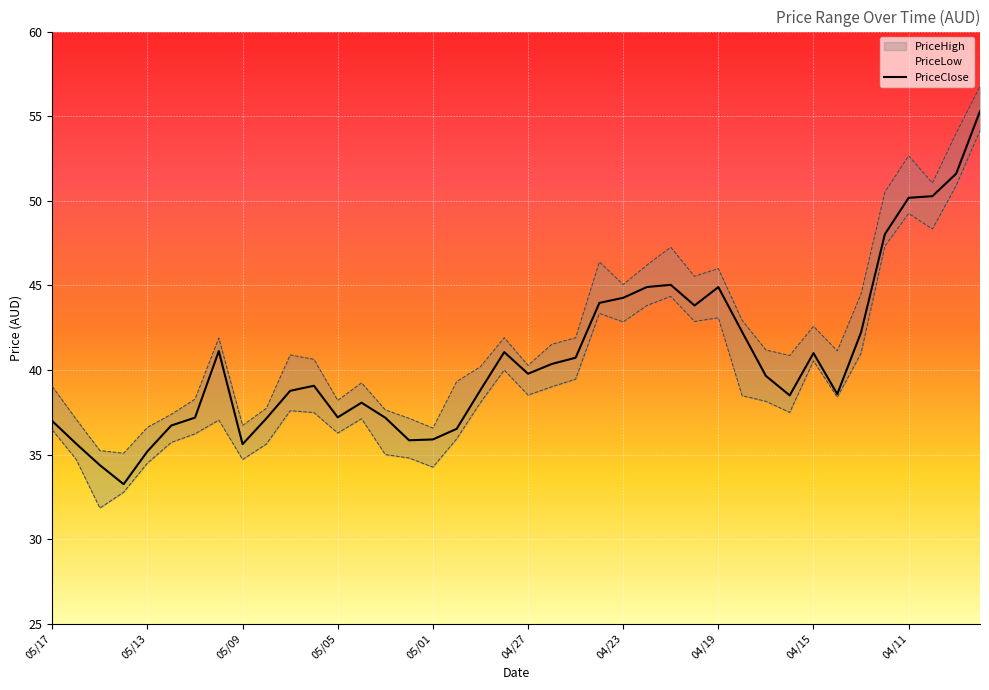

Is it true that the value at 14 is 37.2?

True